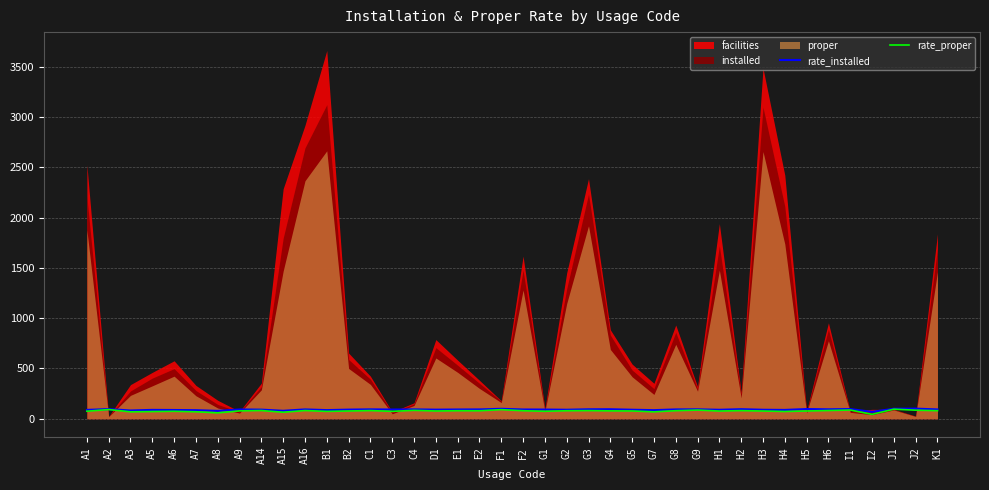

What is the label of the 39th point from the right?

A2